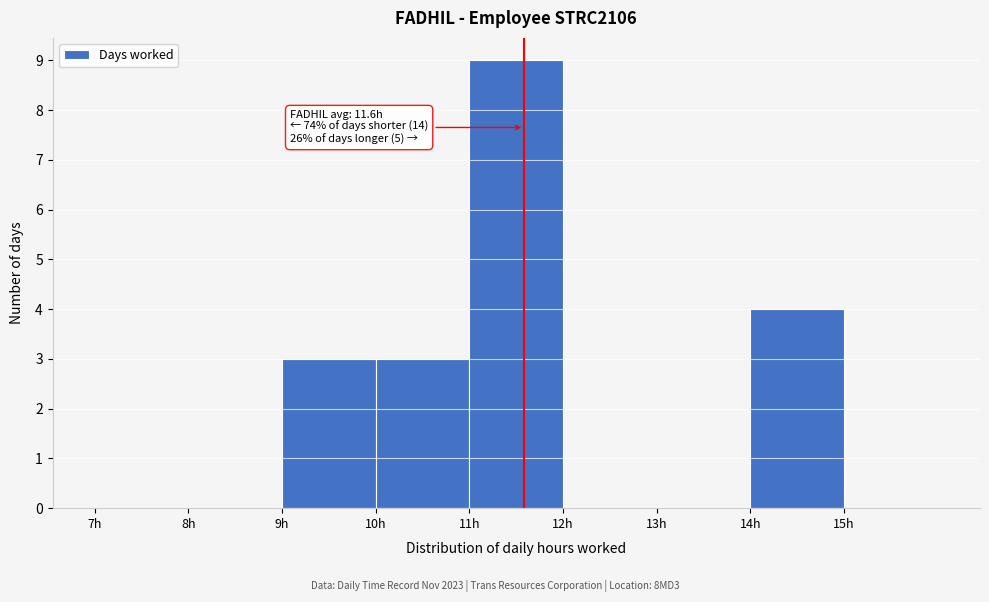

Over which range of the x-axis is the bar tallest?

11 to 12